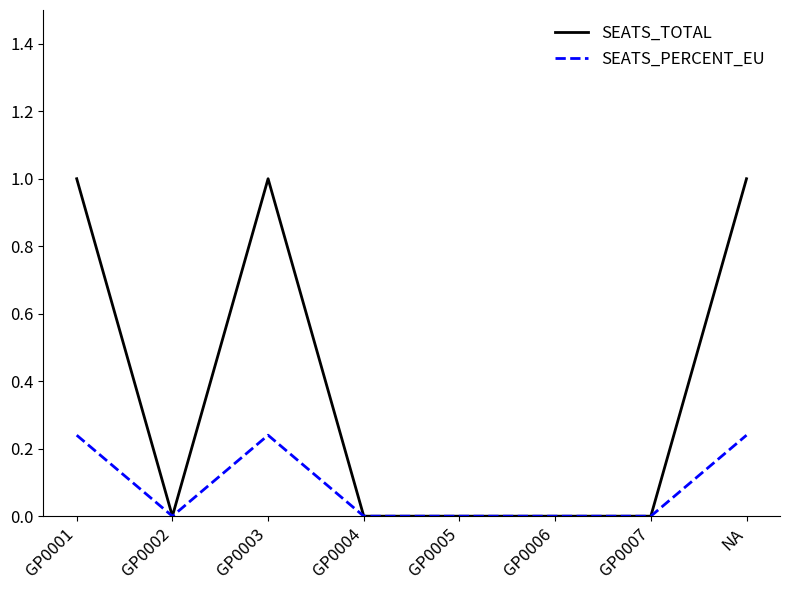

How many lines are shown in the chart?

2